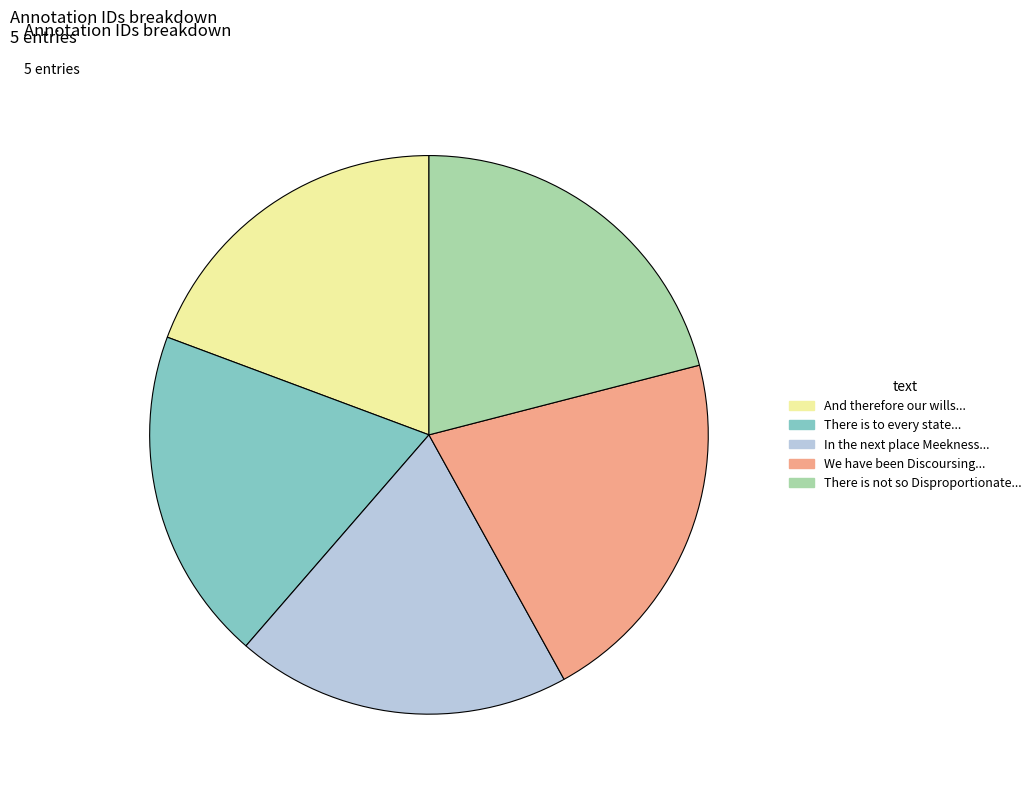

Between We have been Discoursing... and In the next place Meekness..., which is larger?

We have been Discoursing...